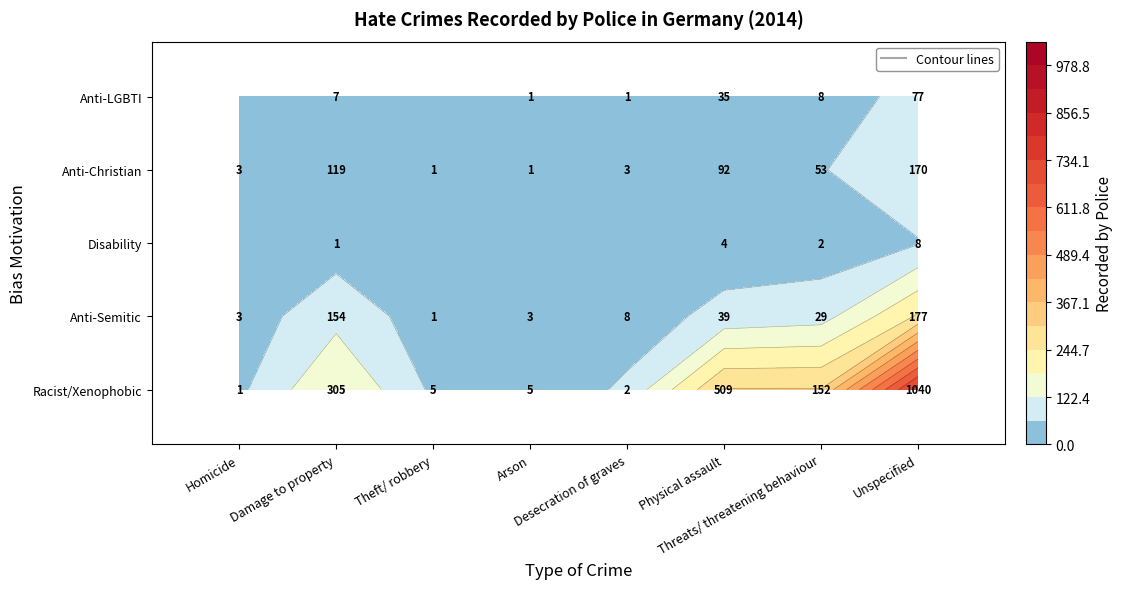

What is the sum of the Anti-LGBTI hate crime values at Homicide and Physical assault?

35